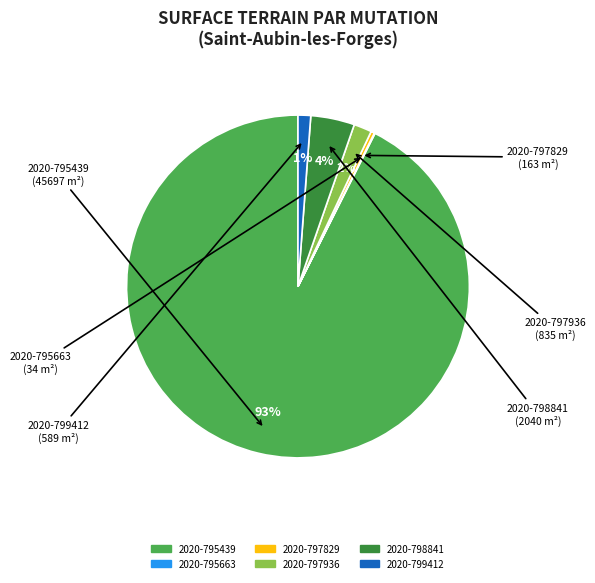

True or false: 2020-797936 accounts for 16% of the total.

False